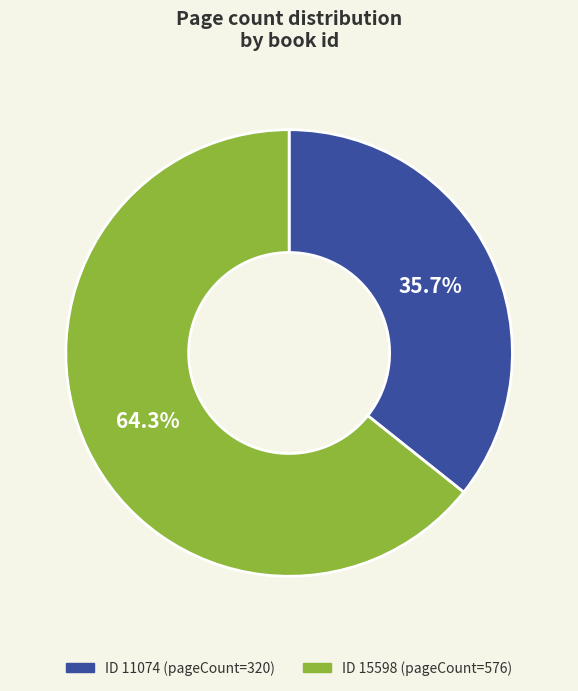

Is there a majority slice in this chart?

Yes